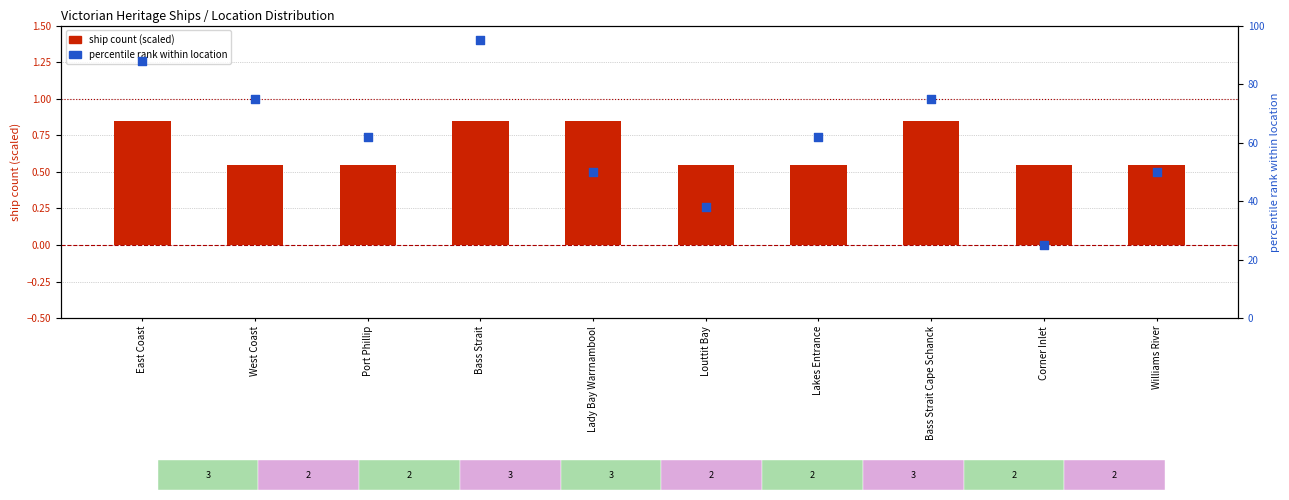

What is the total value across all series at Corner Inlet?

25.6